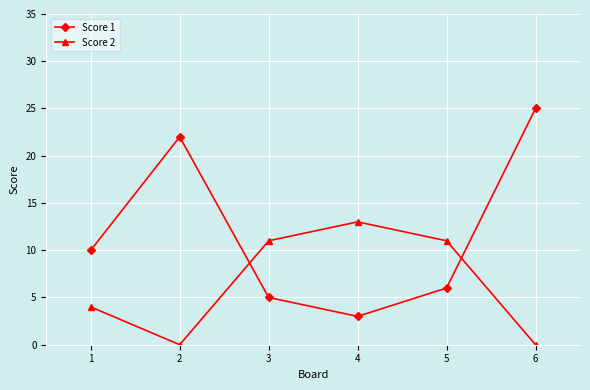

How many lines are shown in the chart?

2